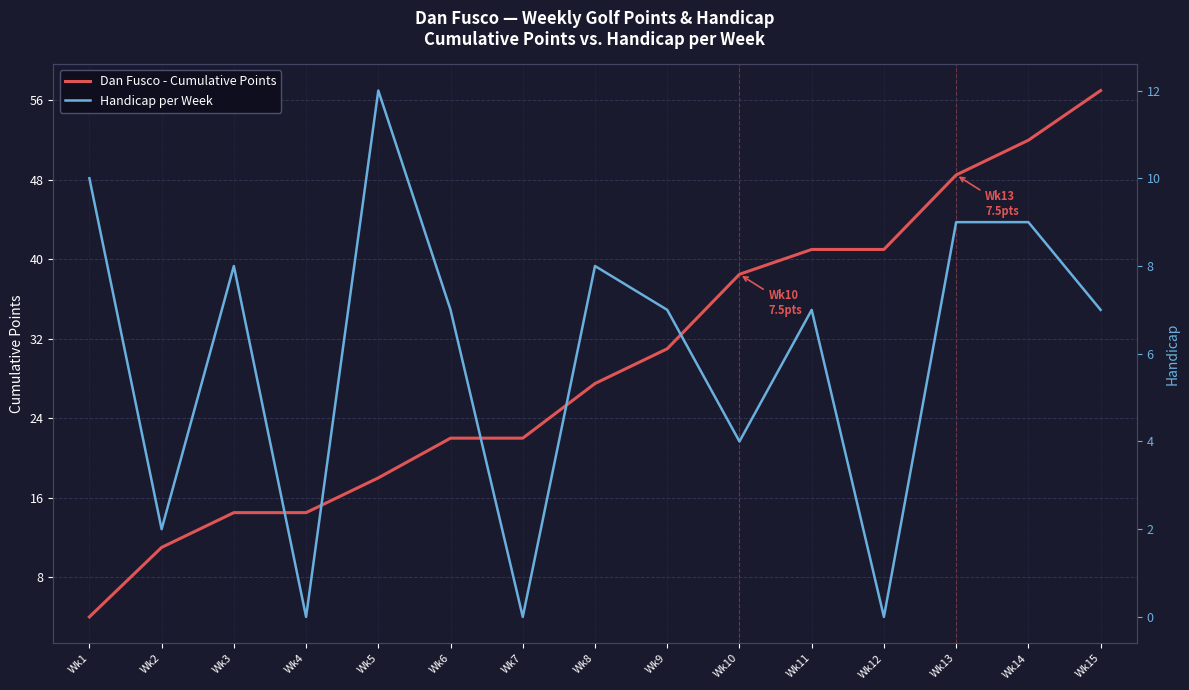

What is the highest value of the Handicap per Week series?

12.0